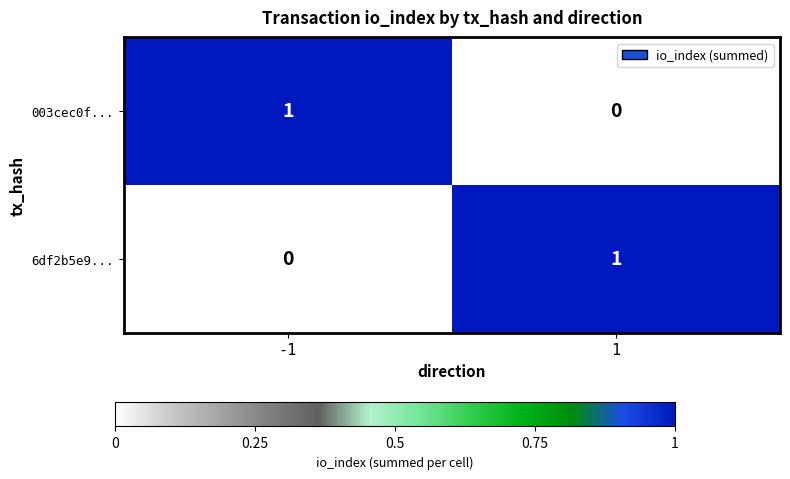

The value of 003cec0f... at 1 is -1. True or false?

False